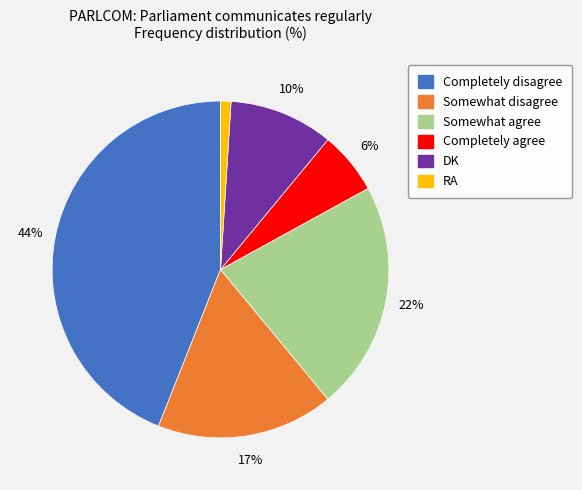

To the nearest percent, what is the difference between the Somewhat disagree and Completely agree slice percentages?

11%